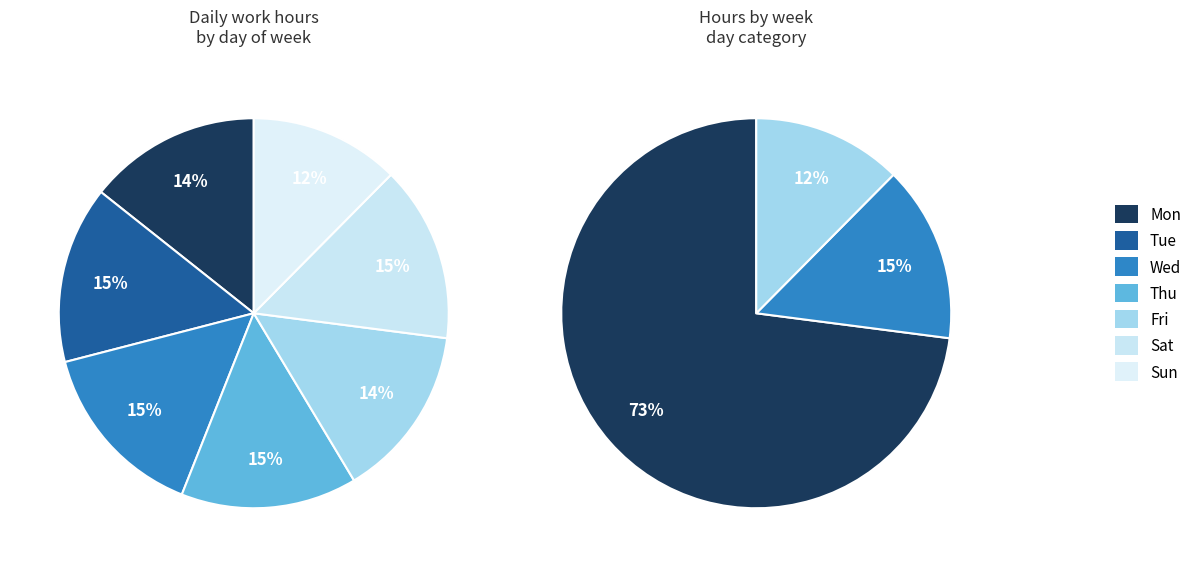

True or false: Sun accounts for 12% of the total.

True